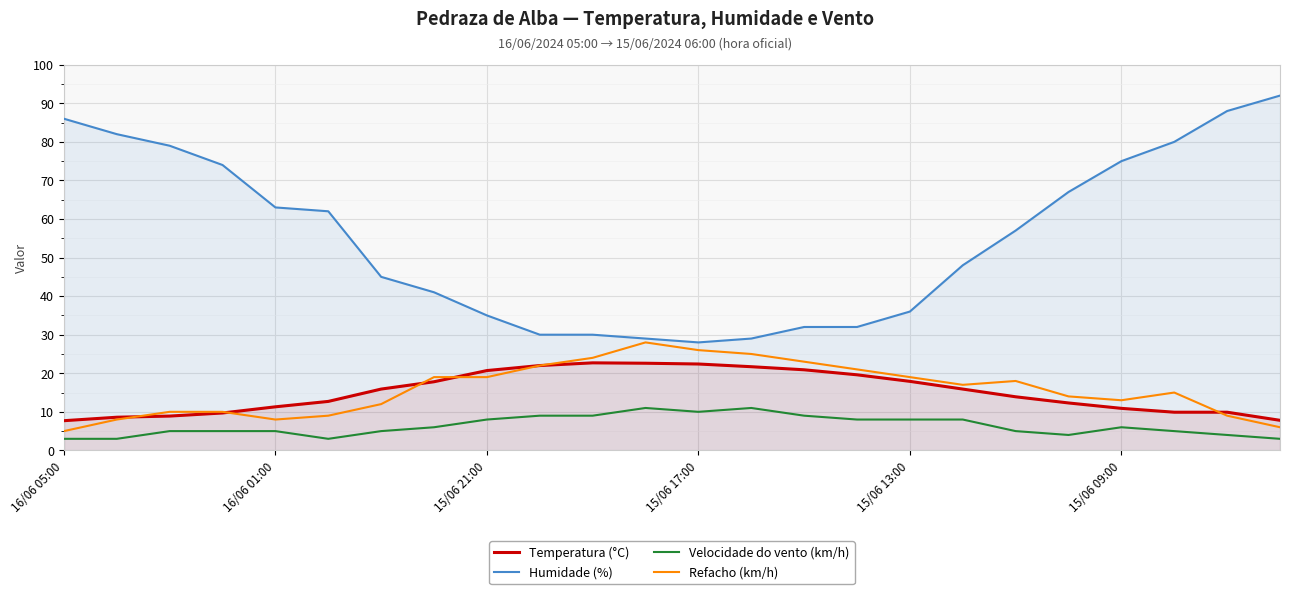

What is the highest value of the Velocidade do vento (km/h) series?

11.0